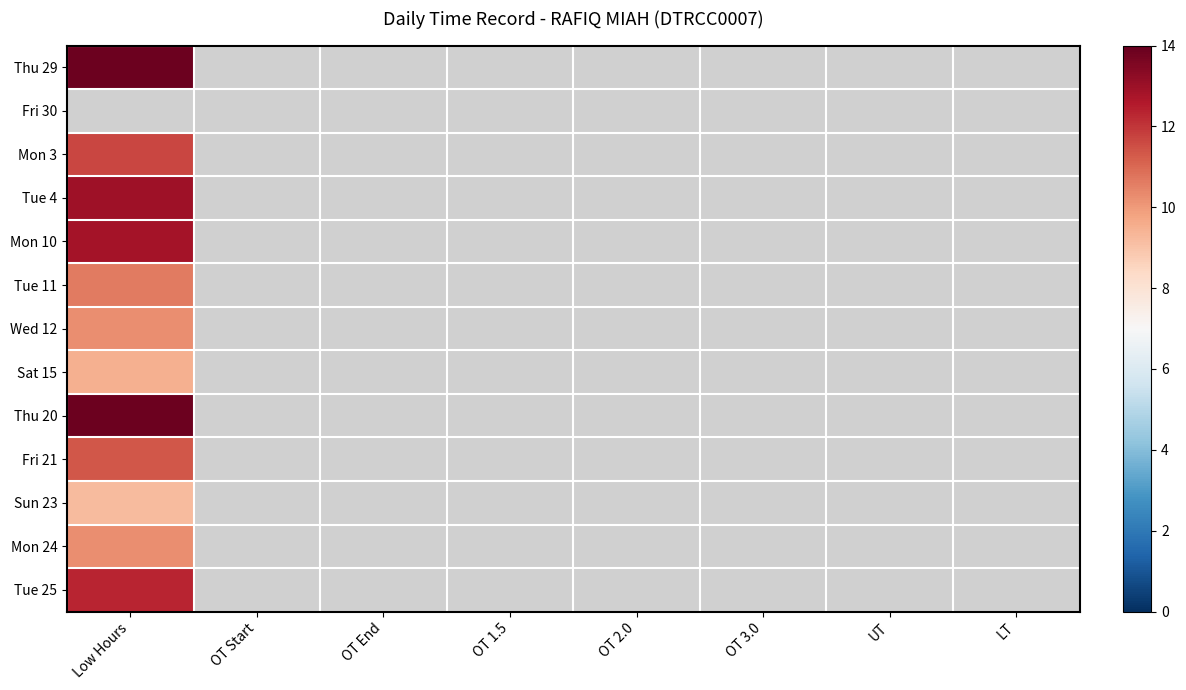

Which series has the largest range (max minus min)?

Thu 29